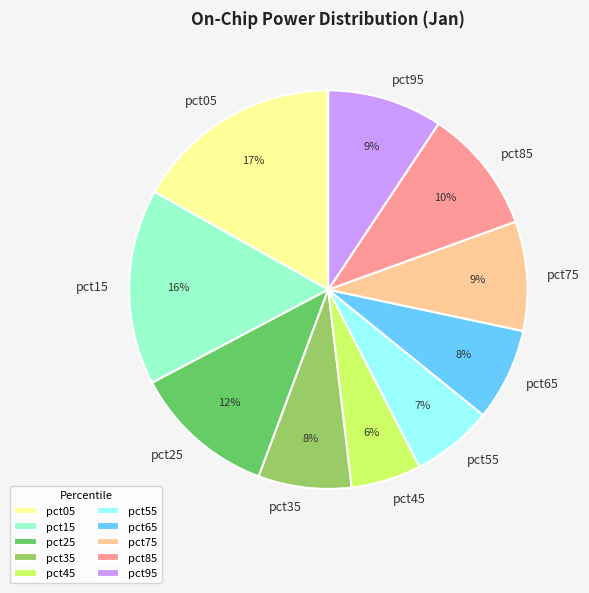

Is it true that pct05 is 17% of the pie?

True